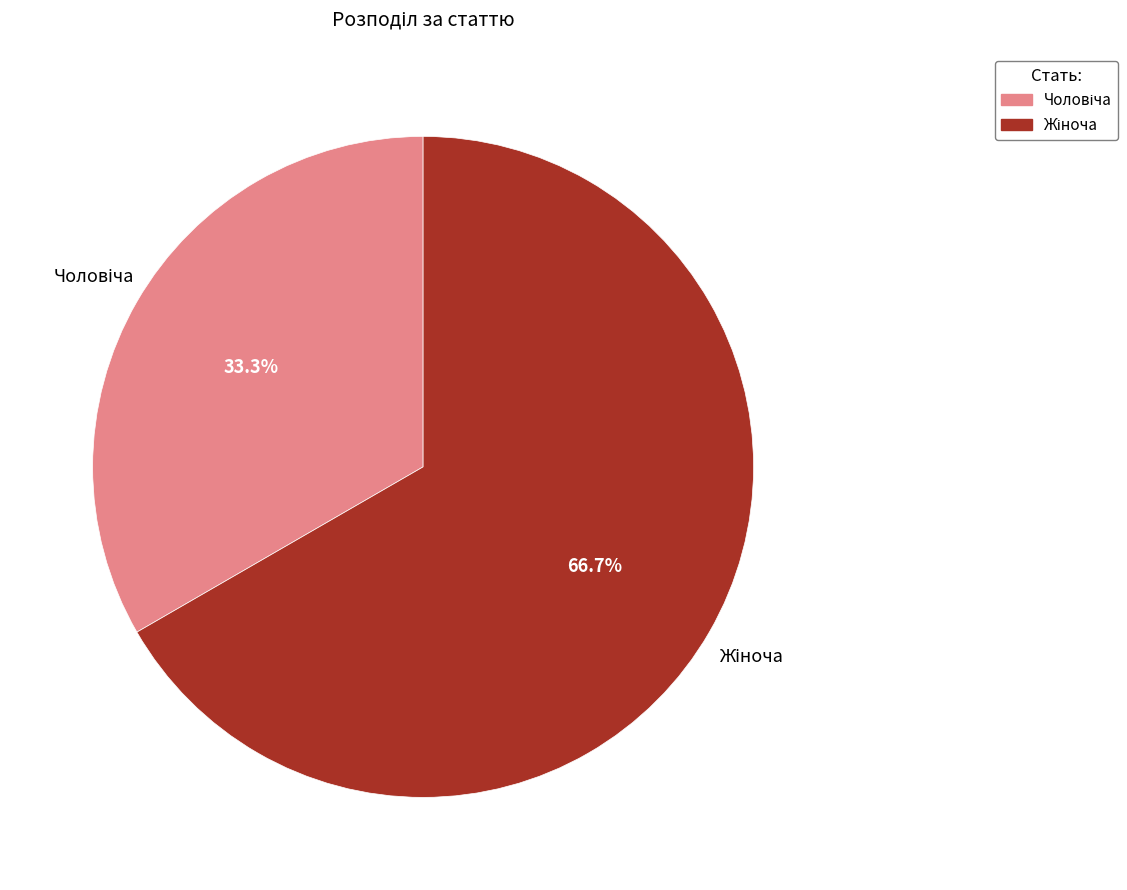

How many segments does this pie chart have?

2